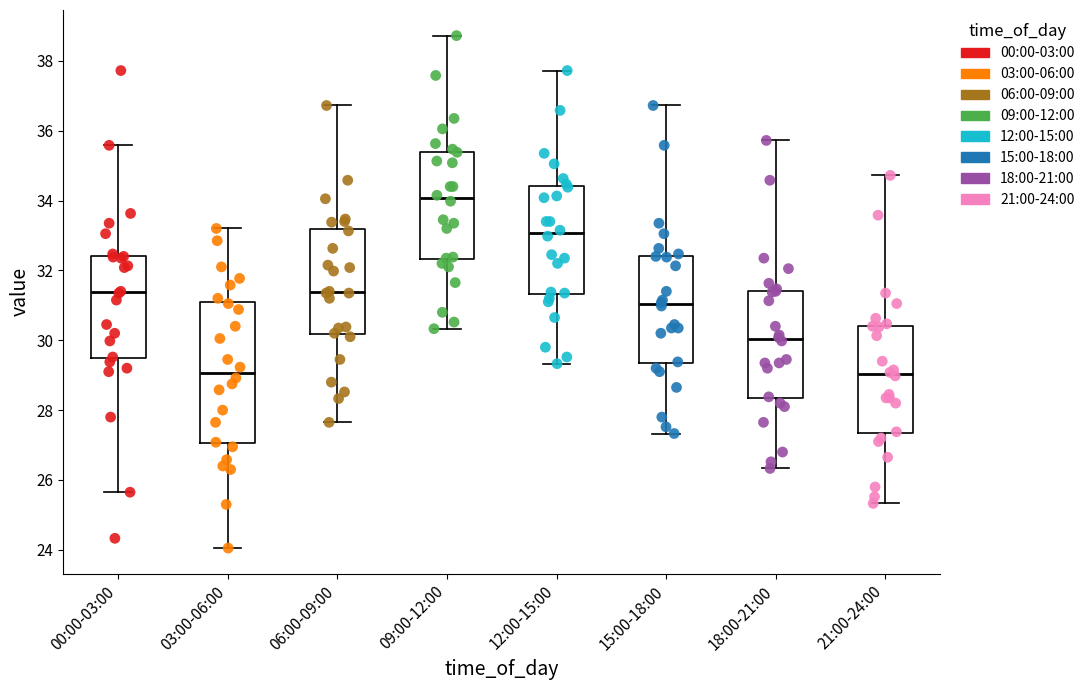

Which box's median line is the highest?

09:00-12:00